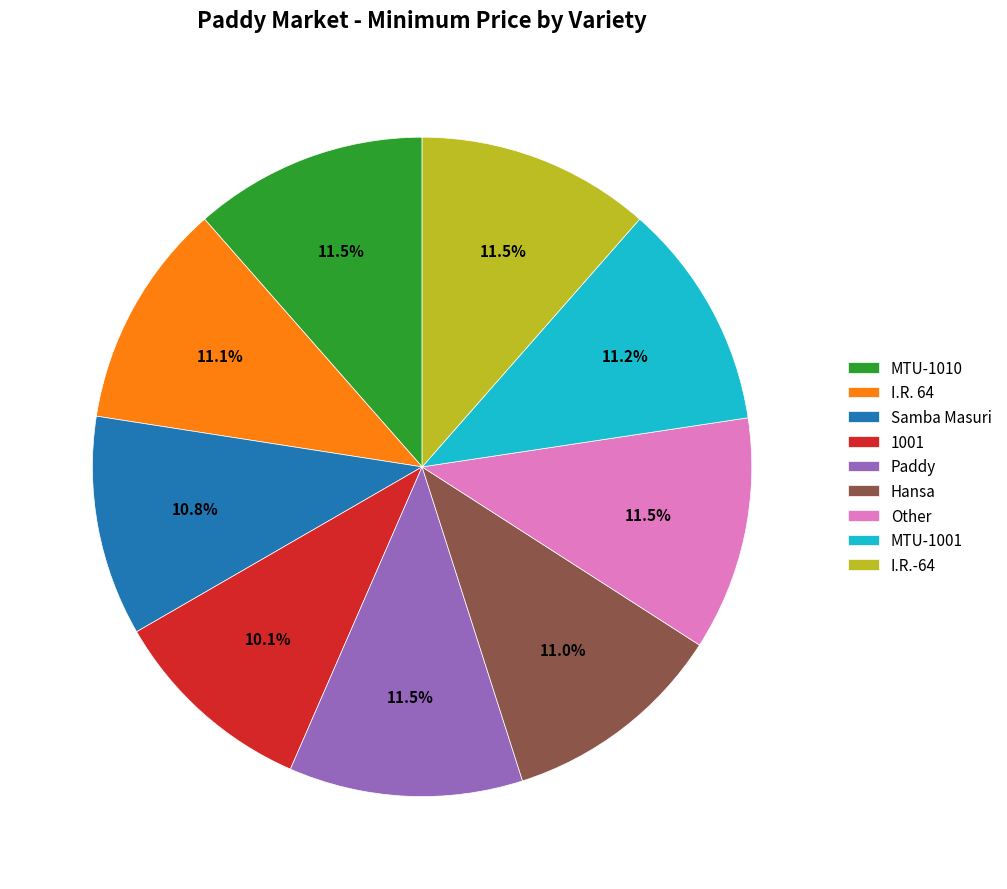

True or false: Hansa accounts for 22% of the total.

False